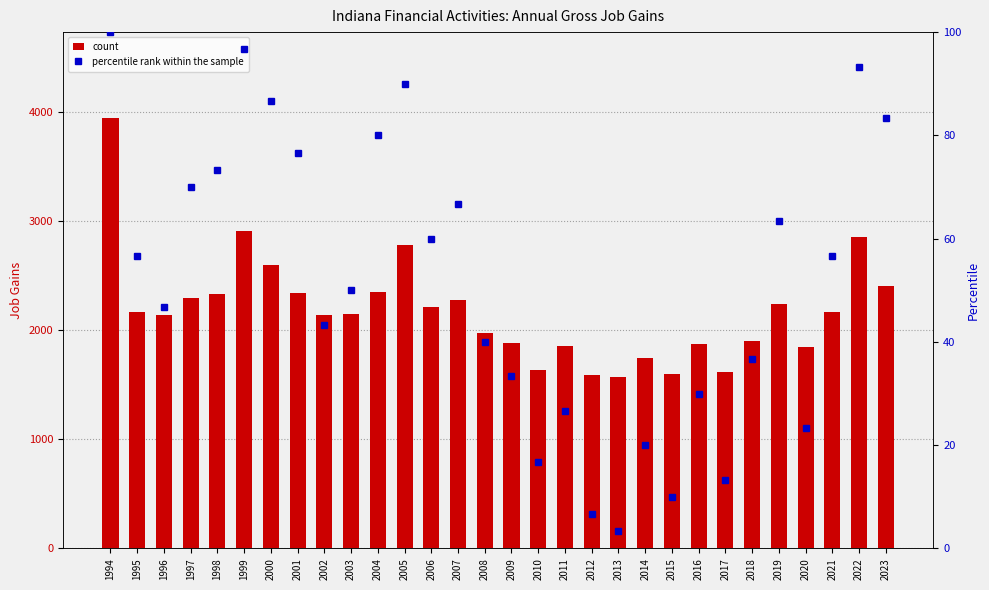

Which label corresponds to the largest value in the chart?

1994